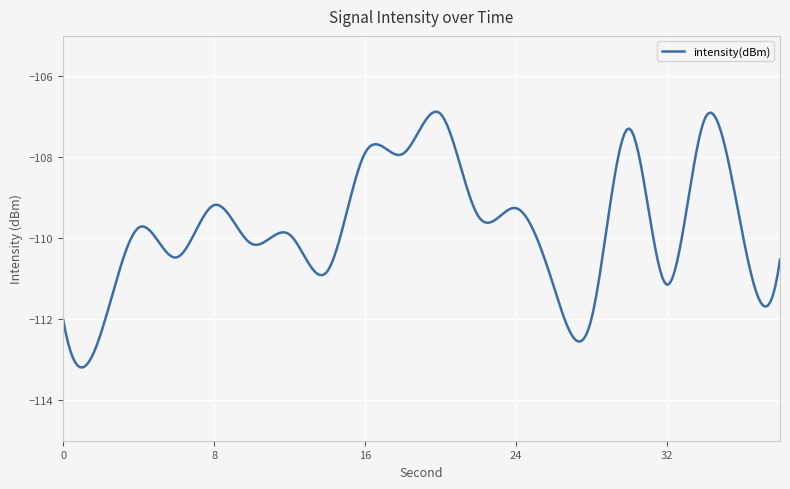

What is the smallest value displayed?

-113.2